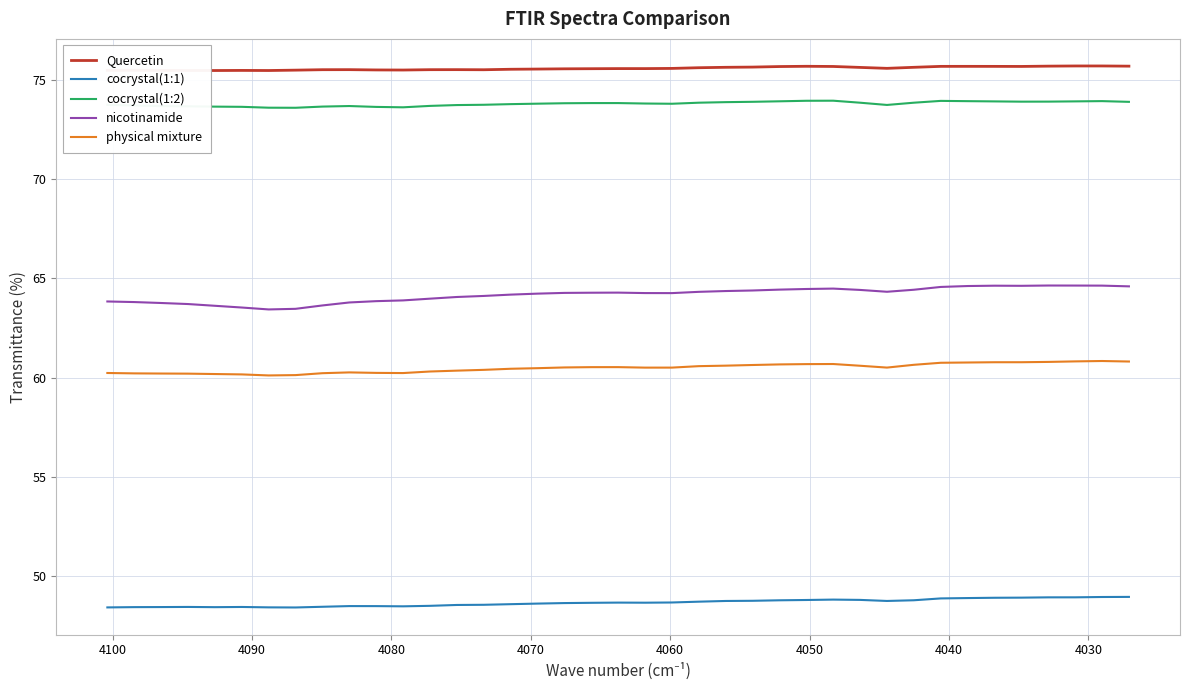

True or false: cocrystal(1:2) and cocrystal(1:1) cross at least once.

False